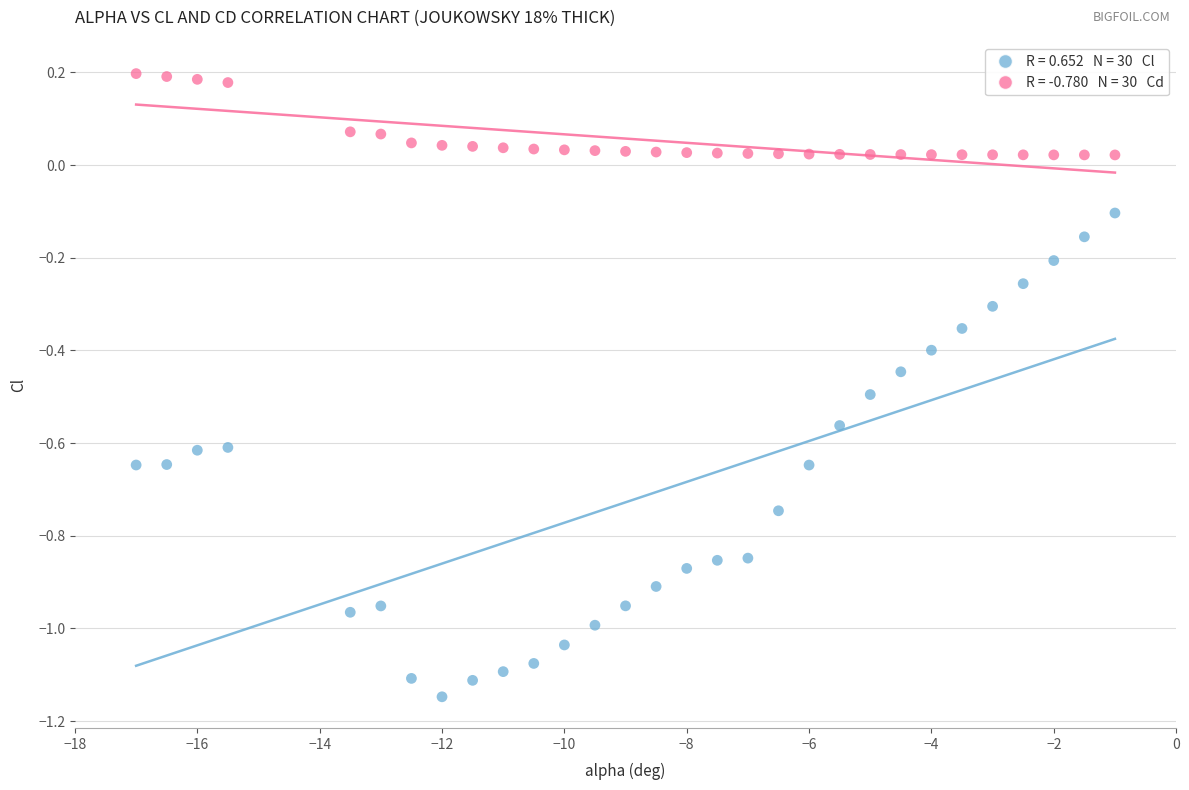

Across all data points, what is the range of Y values (max minus min)?

1.3